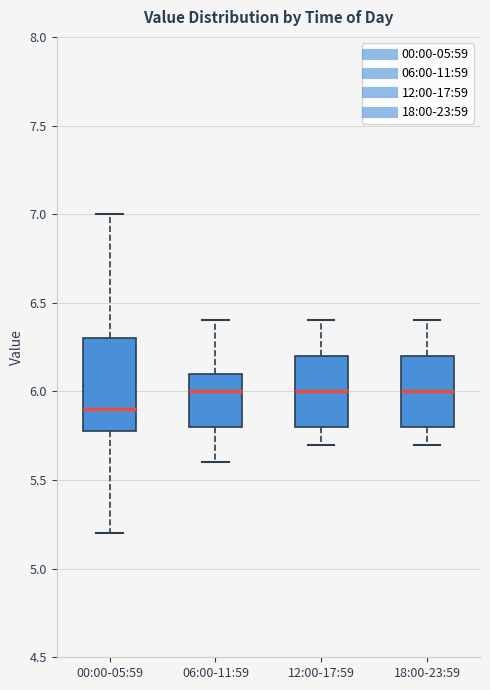

Reading left to right, read every box against the y-axis: the position of its median line, the range the box covers, and the ends of its whiskers. The values are not printed on the chart, so give them approximately, as read against the axis.

00:00-05:59: median 5.9, box 5.8 to 6.3, whiskers 5.2 to 7.0
06:00-11:59: median 6.0, box 5.8 to 6.1, whiskers 5.6 to 6.4
12:00-17:59: median 6.0, box 5.8 to 6.2, whiskers 5.7 to 6.4
18:00-23:59: median 6.0, box 5.8 to 6.2, whiskers 5.7 to 6.4